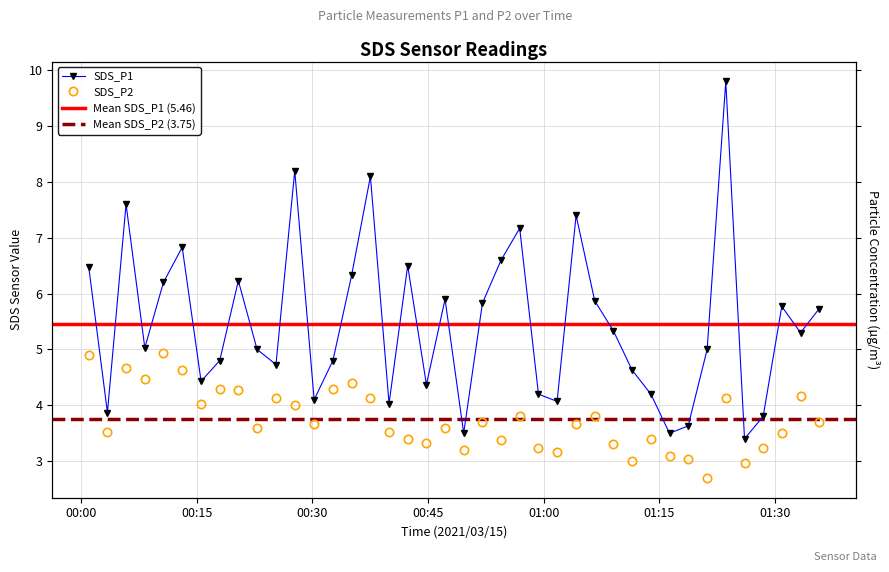

In SDS_P2, how many points are lower than both neighbors (excluding endpoints)?

12